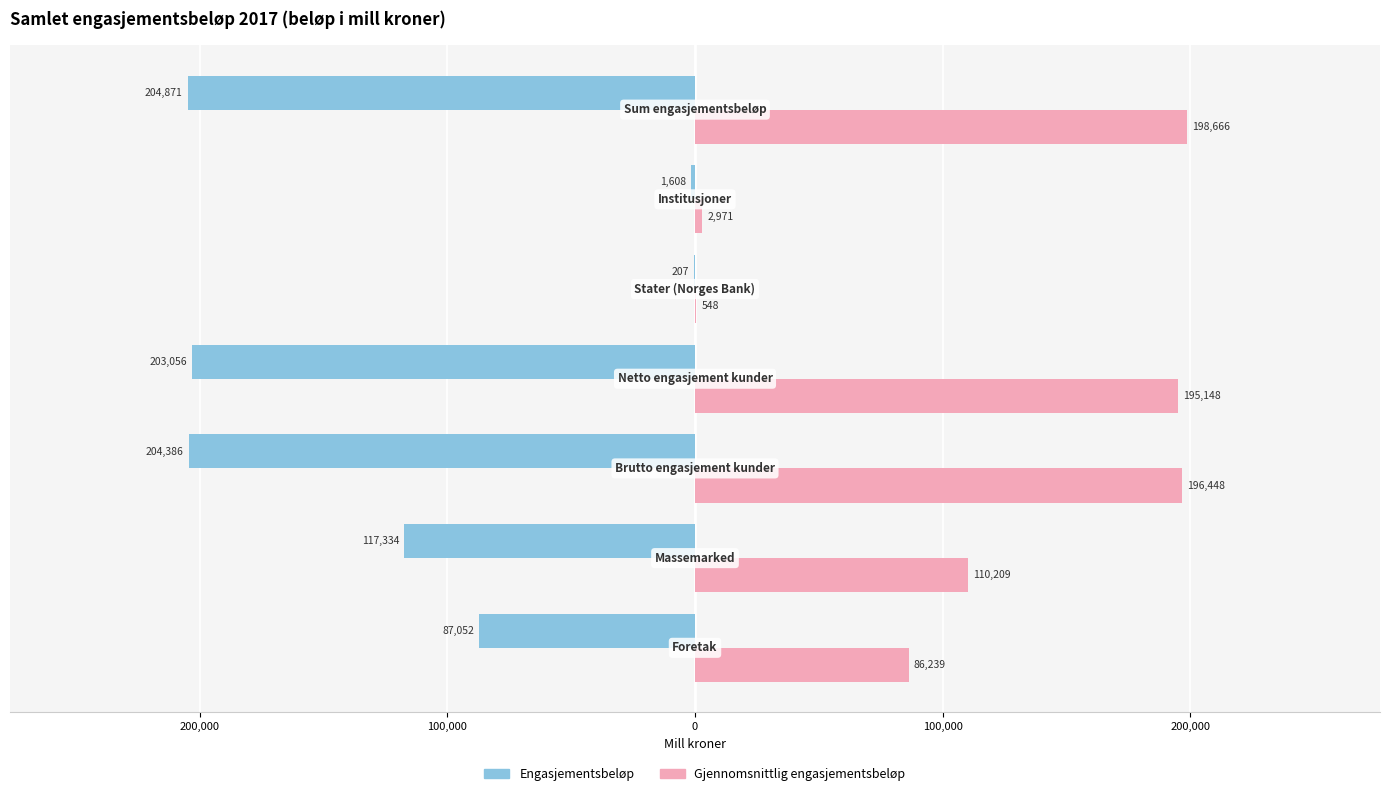

What are all the series names shown in the legend?

Engasjementsbeløp, Gjennomsnittlig engasjementsbeløp